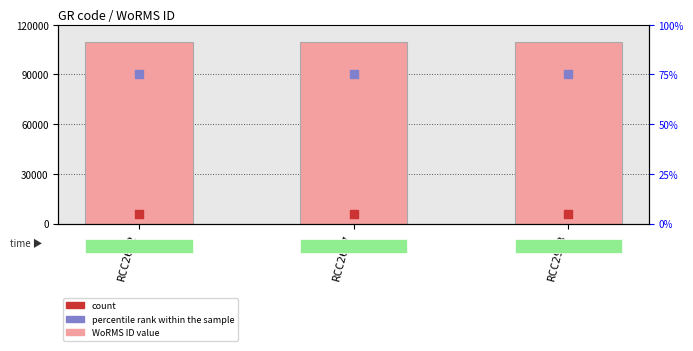

What are all the series names shown in the legend?

WoRMS ID, percentile rank within the sample, count